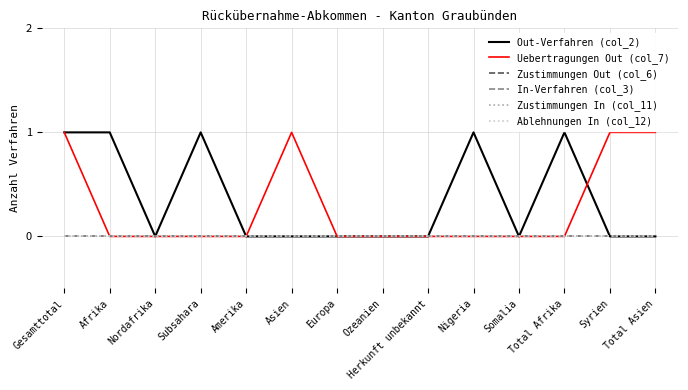

How many interior local valleys does the Out-Verfahren (col_2) series have?

2